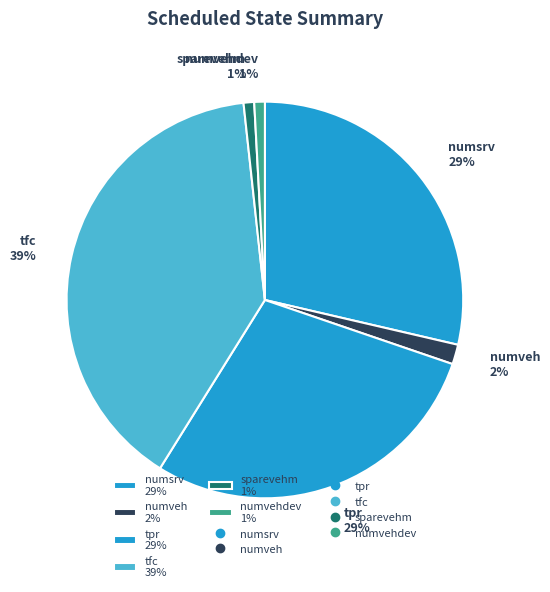

Which has a higher value, tfc 39% or sparevehm 1%?

tfc 39%